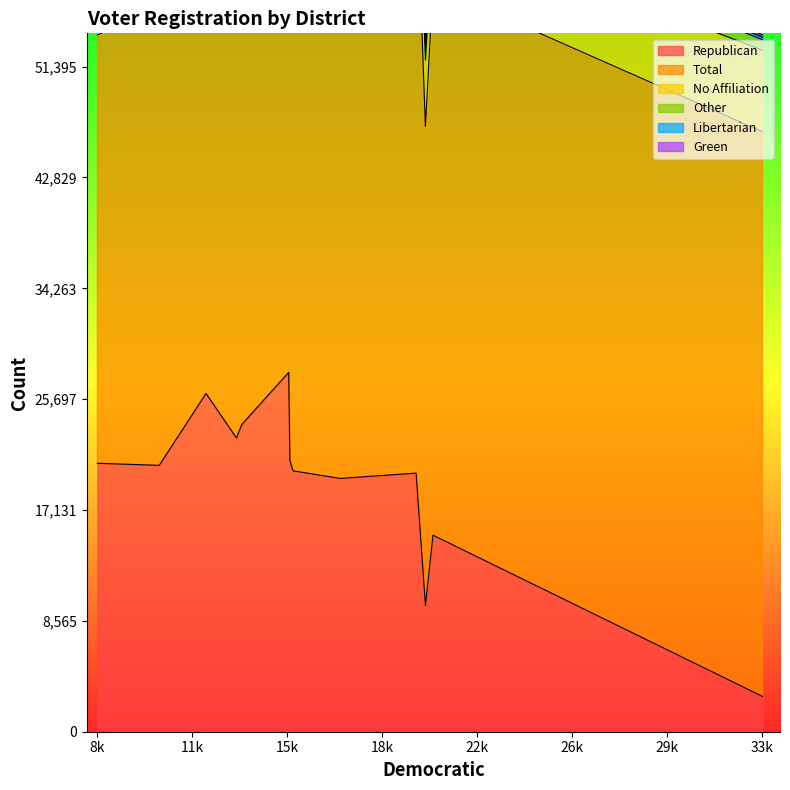

What is the total value across all series at 13595?

74033